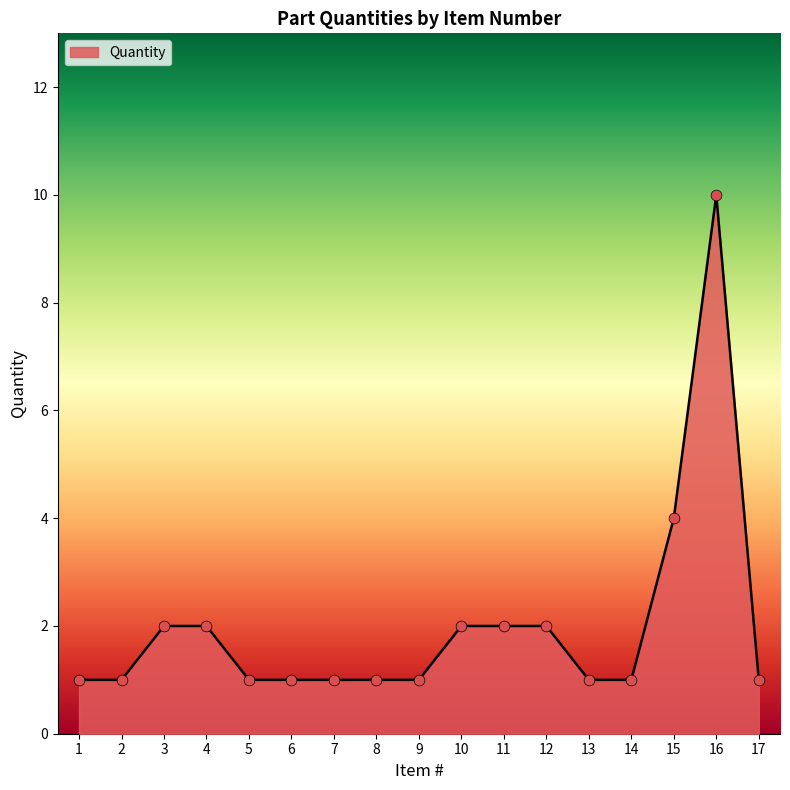

What is the change in value from 10 to 13?

-1